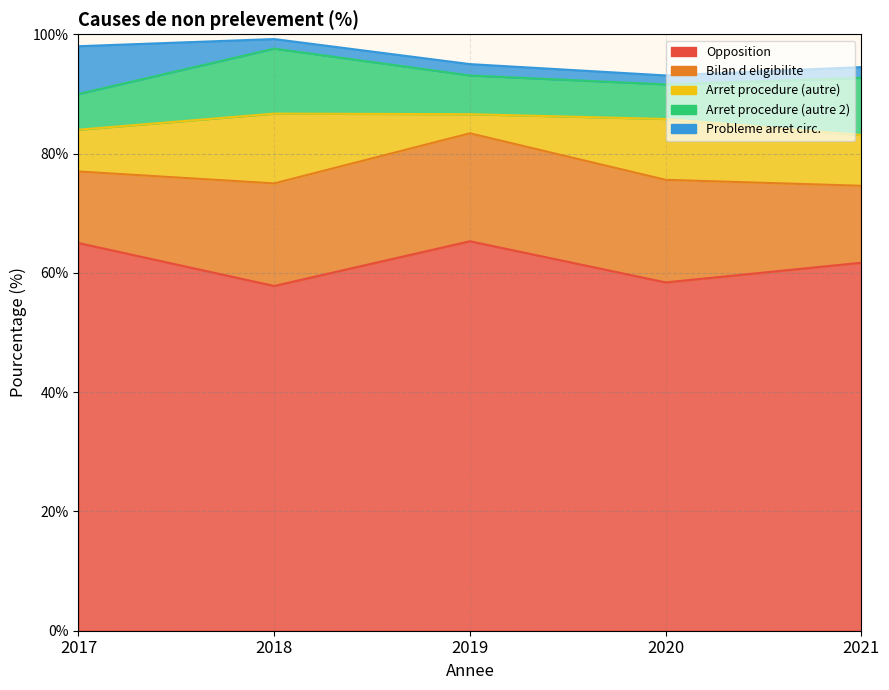

Count the number of data series in this chart.

5